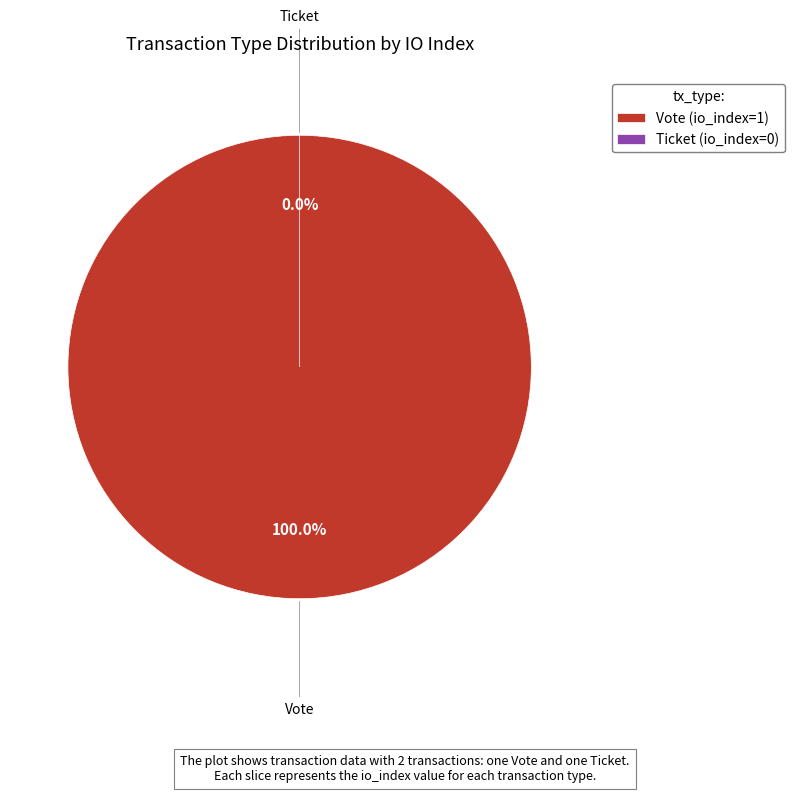

To the nearest percent, what is the average slice percentage?

50%